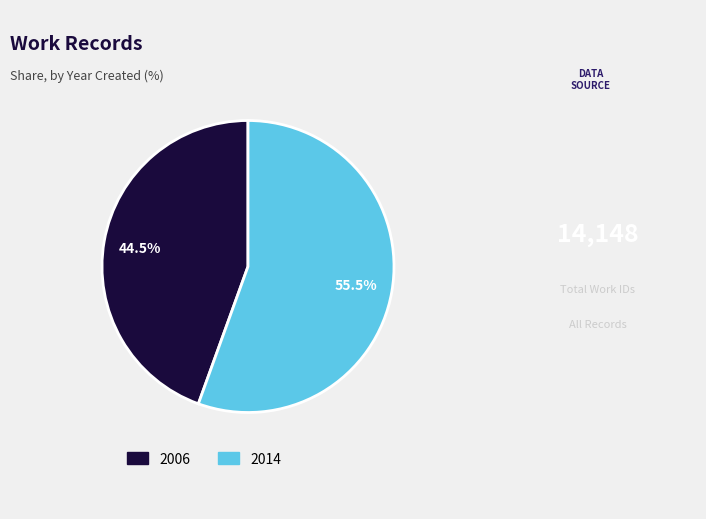

Rank the categories by value from lowest to highest.

2006, 2014